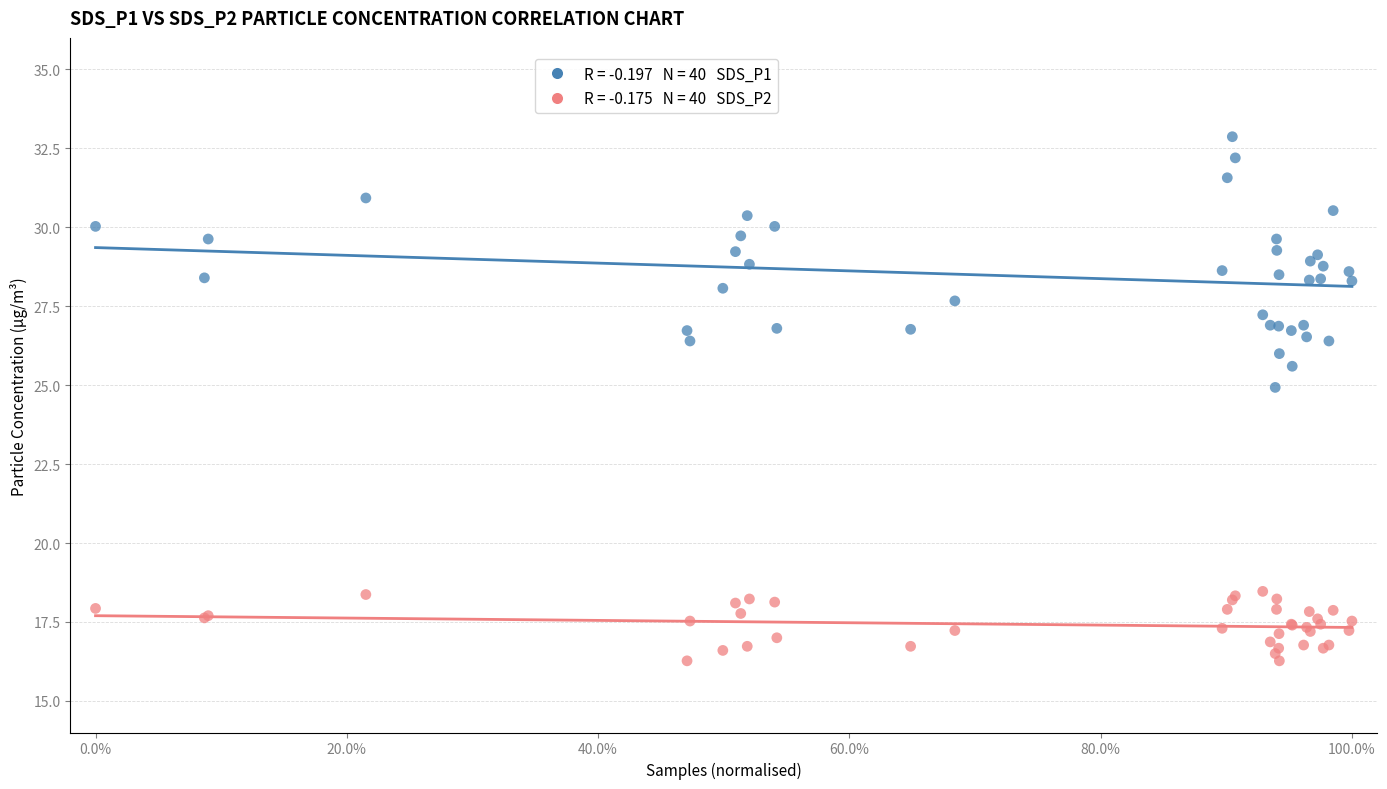

Across all series, what Y value is closest to 24?

24.9